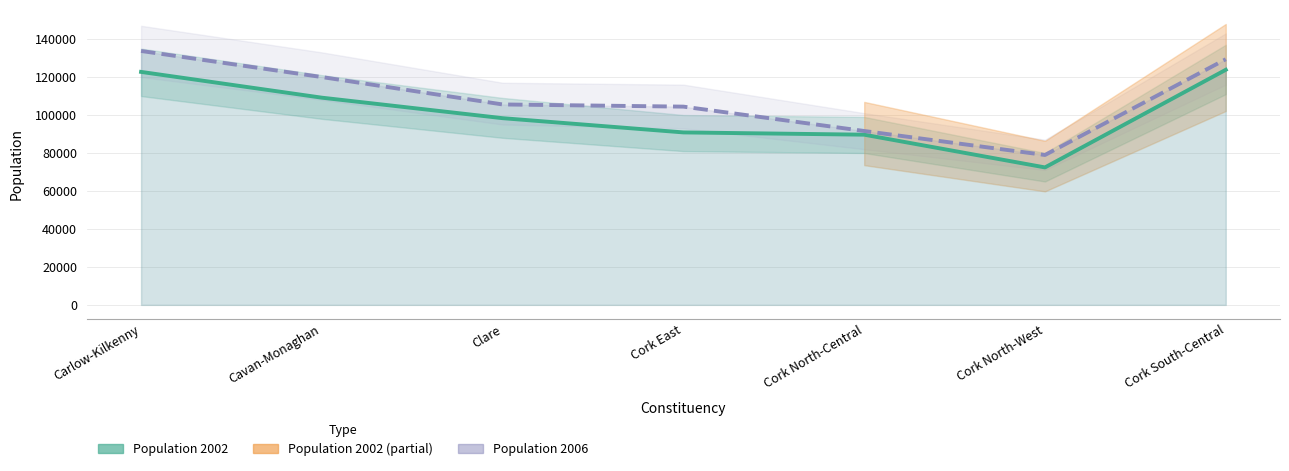

How many lines are shown in the chart?

2